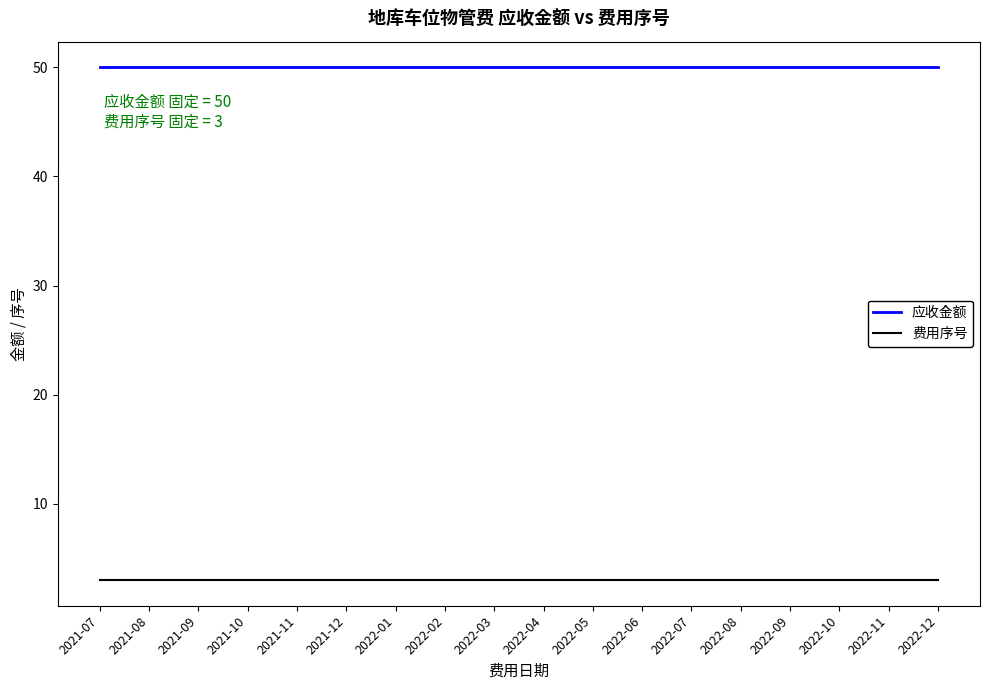

What is the lowest value of the 费用序号 series?

3